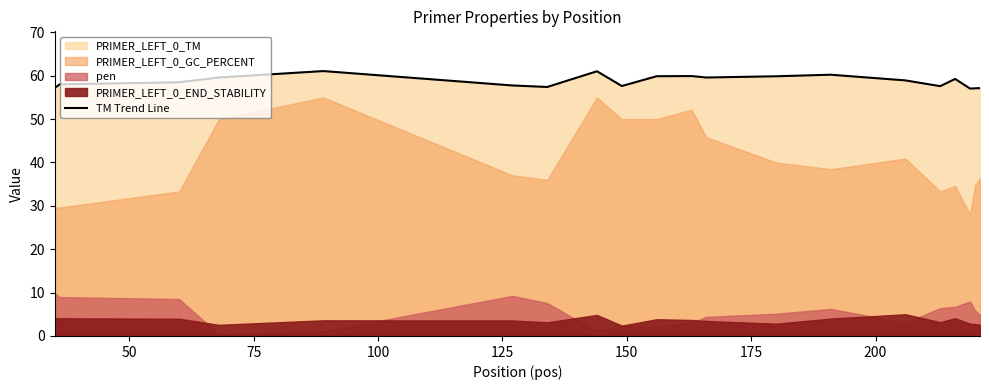

What is the highest value of the TM Trend Line series?

61.1